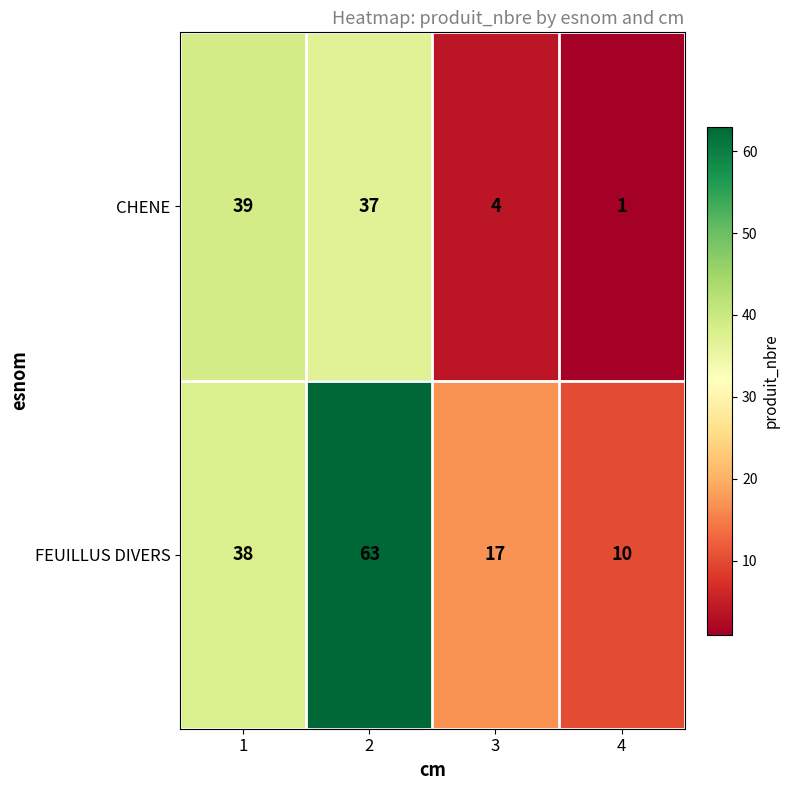

Which series changed the most between 3 and 4?

FEUILLUS DIVERS